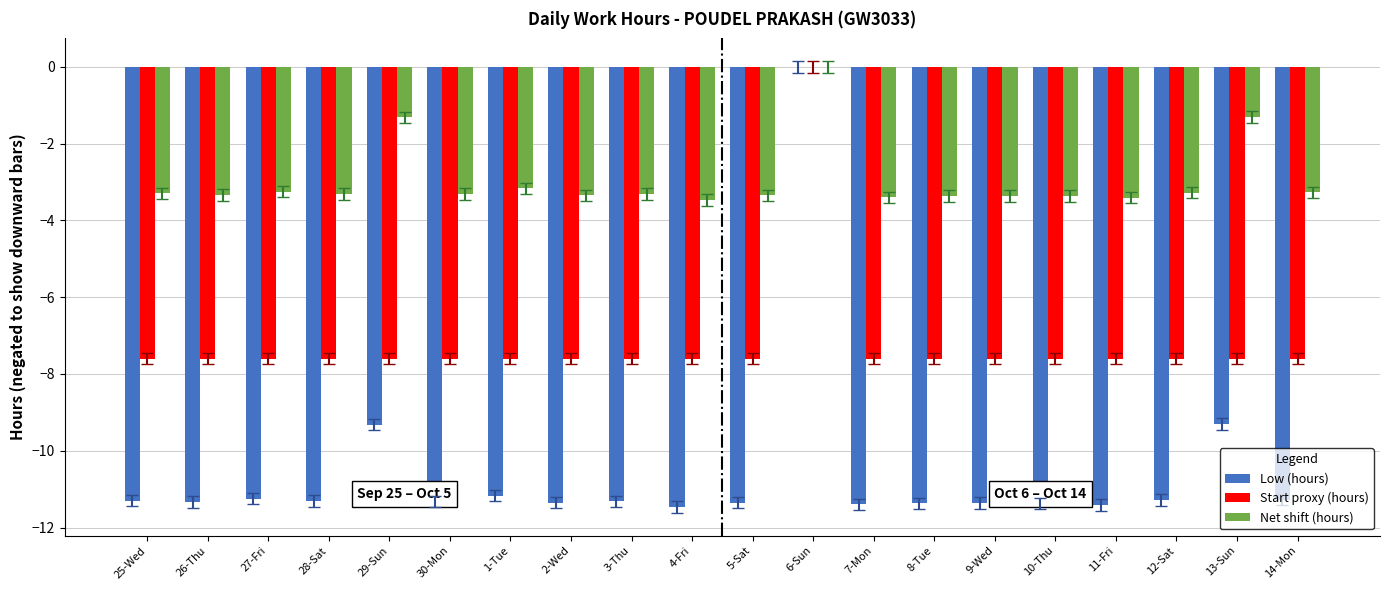

Is it true that Start proxy (hours) equals -4.5 at 13-Sun?

False